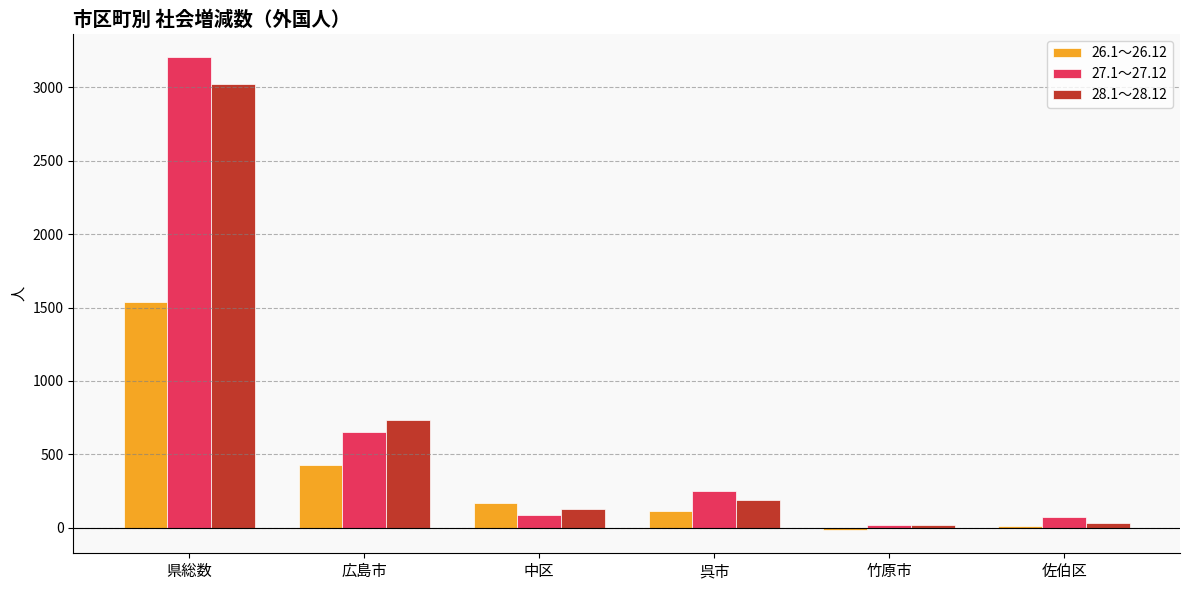

Where is 26.1～26.12 nearest to the value 761?

広島市